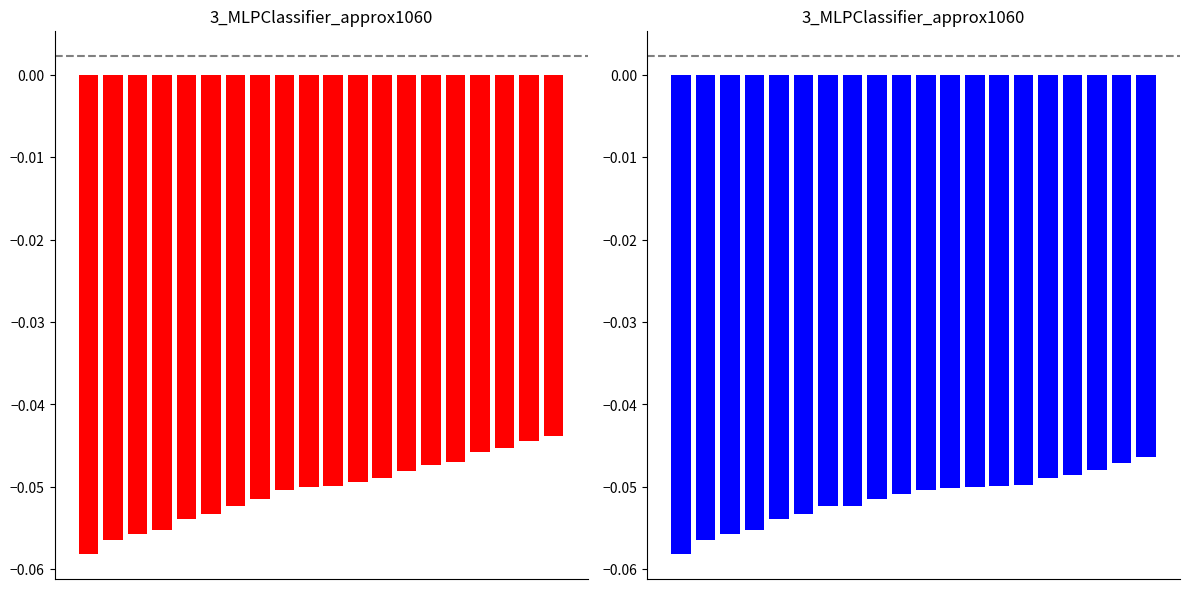

How many groups of bars are there?

20